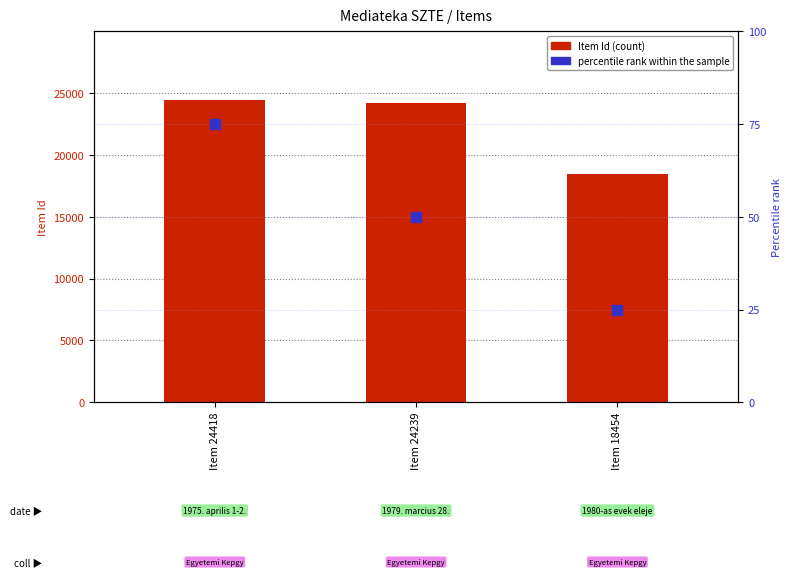

Which series has the largest Y range (max minus min)?

Item Id (count)